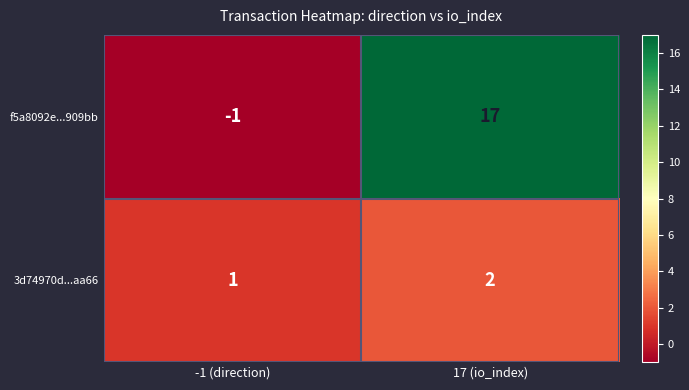

Where is f5a8092e...909bb nearest to the value 8?

-1 (direction)